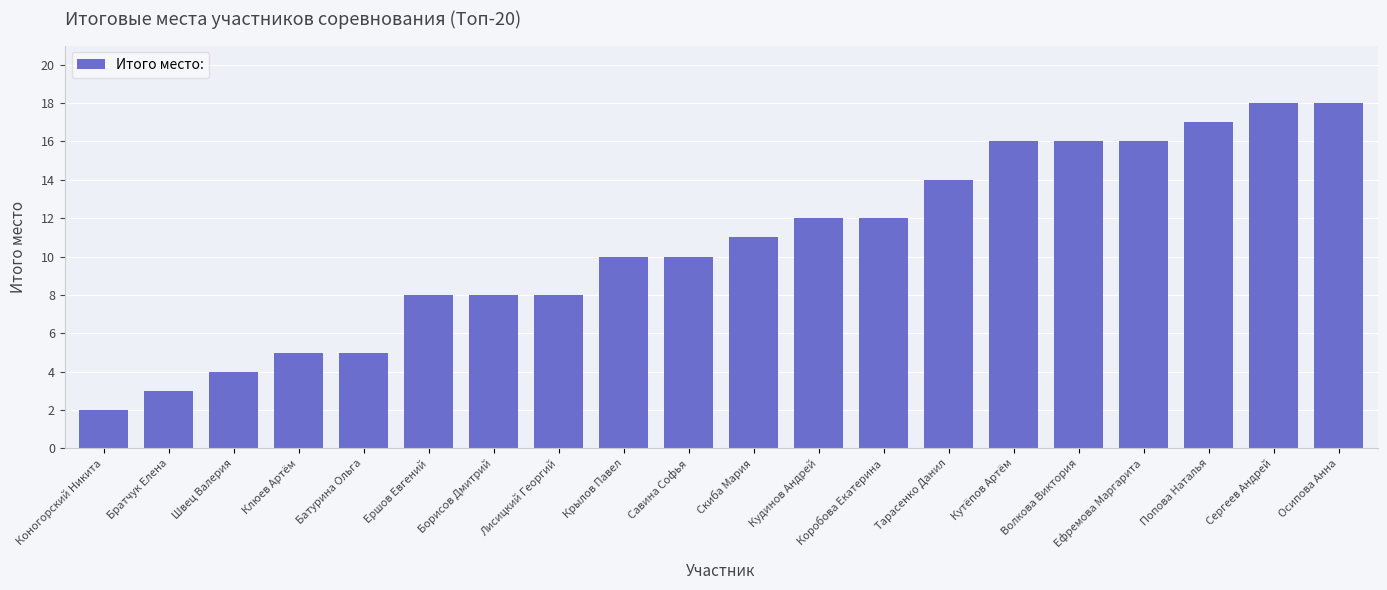

What value does the data have at Коробова Екатерина?

12